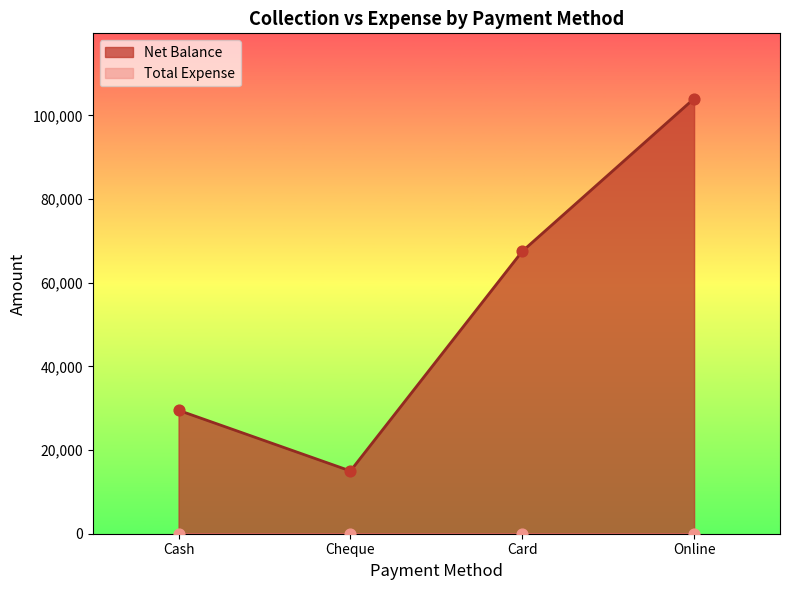

Between Card and Cheque, which is larger?

Card